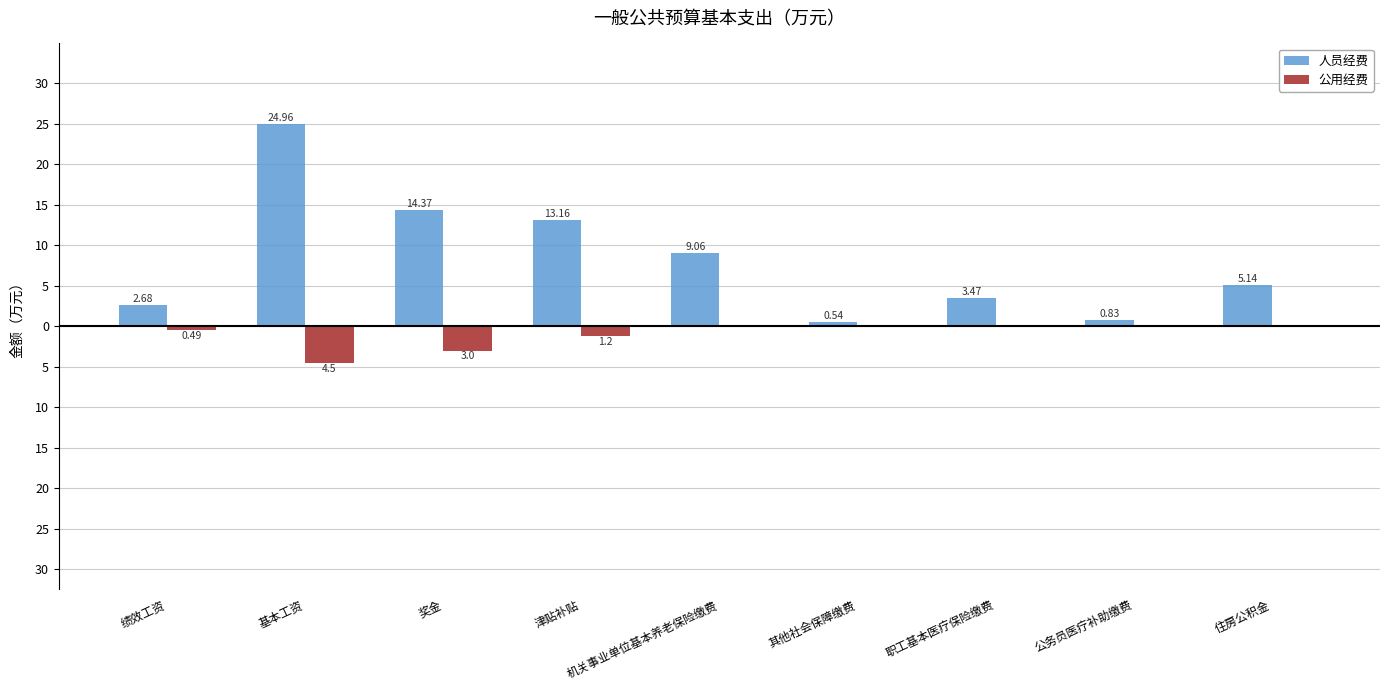

Are the bars grouped side by side (vs. stacked)?

Yes